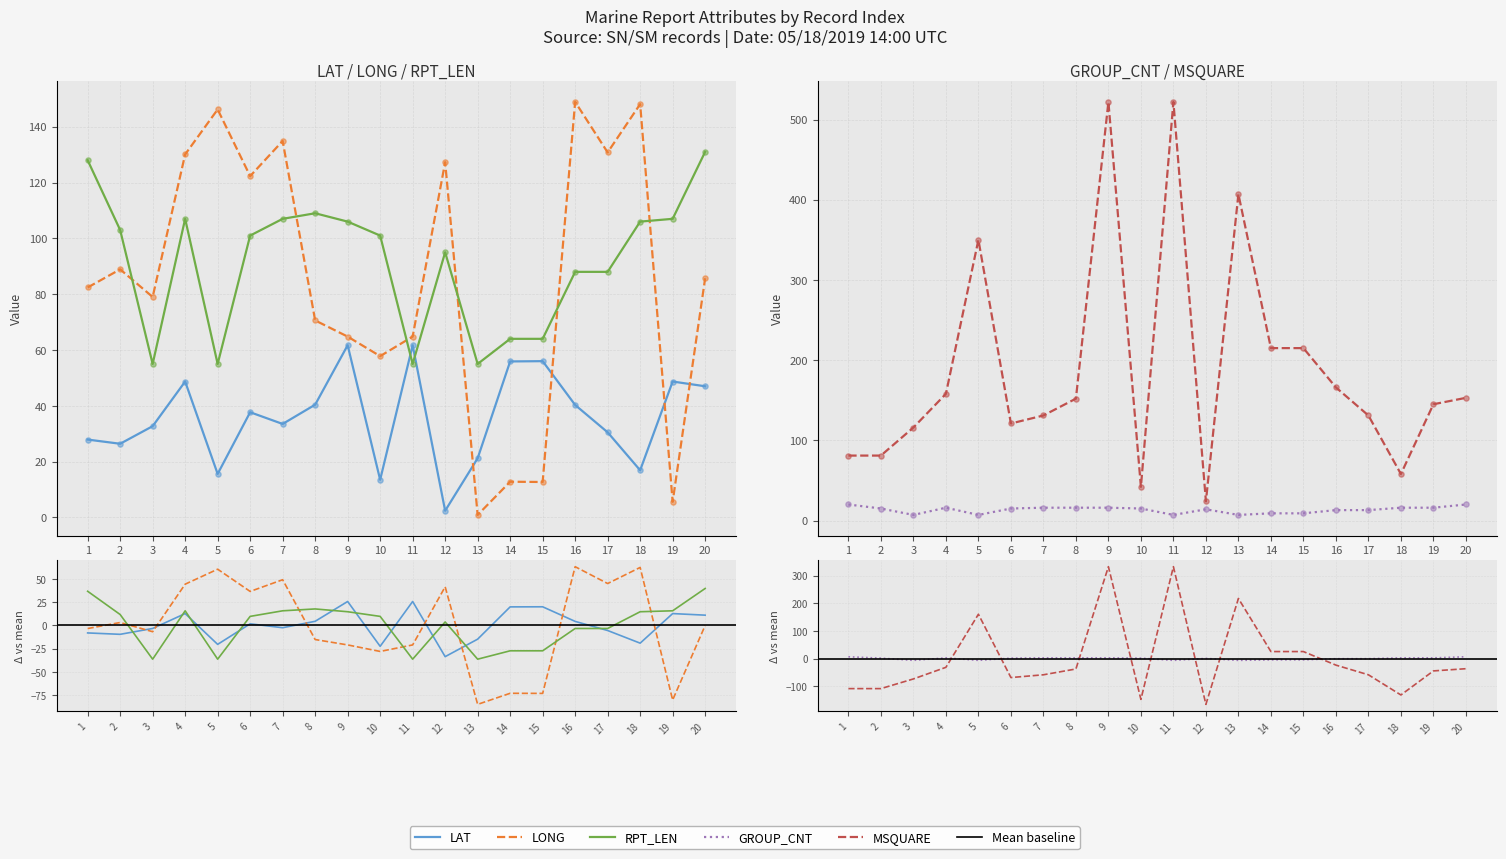

At which category is the sum across all series the highest?

9